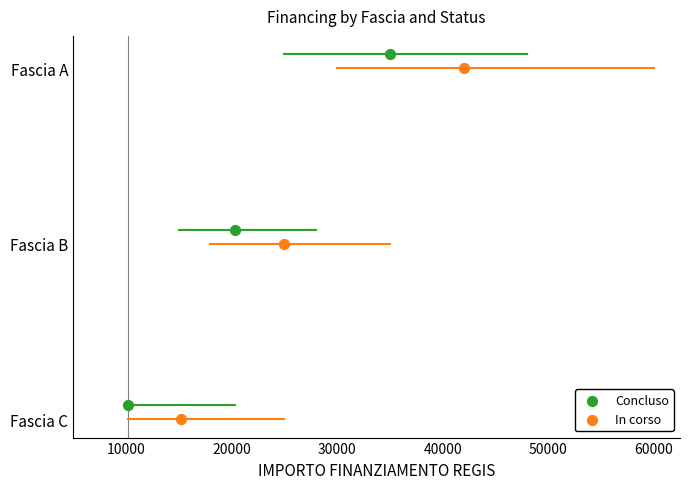

Which series reaches the maximum Y coordinate?

Concluso